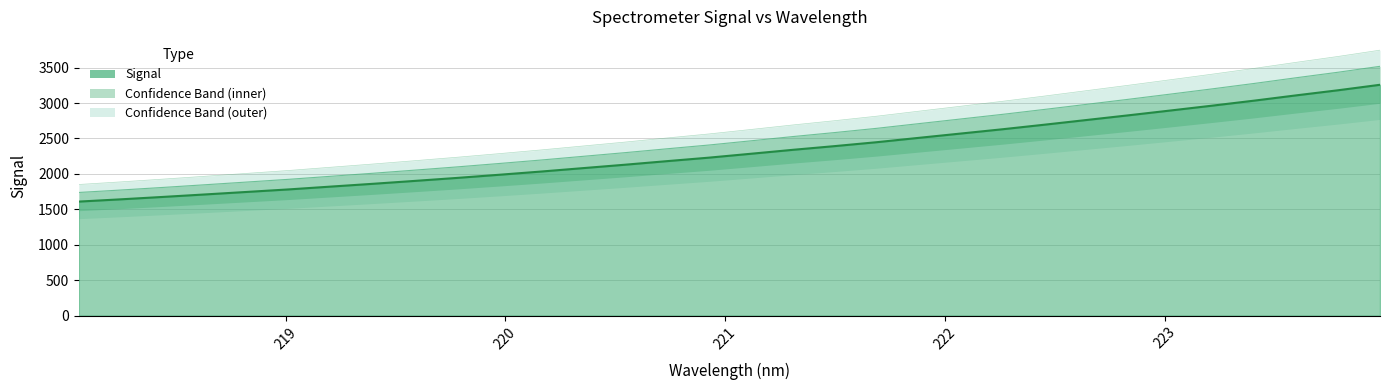

The chart shows a value of 1609.1 at 218.0596. True or false?

True